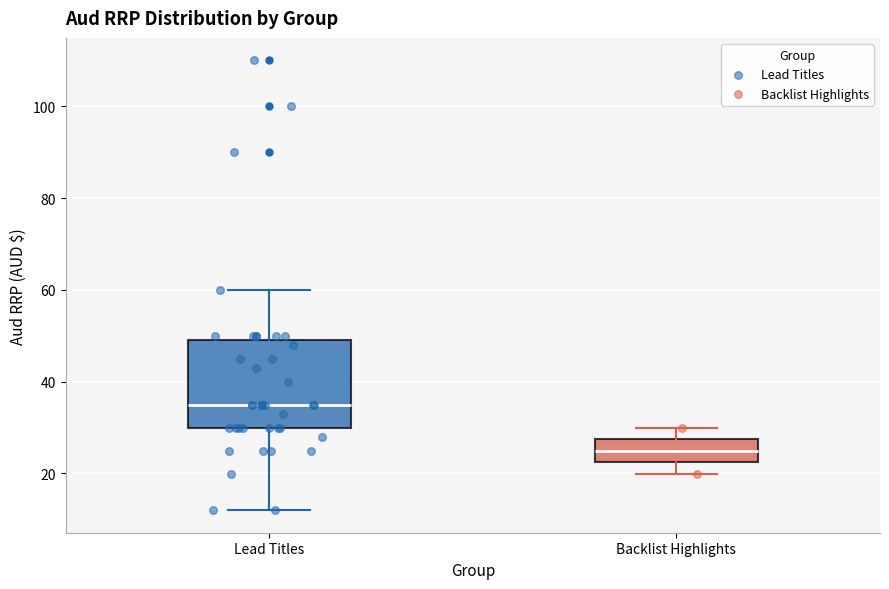

Comparing the boxes themselves (not the whiskers), which one is the tallest?

Lead Titles